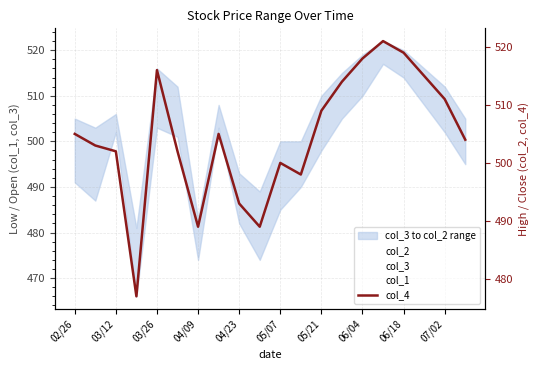

At which category does col_1 reach its first local valley?

03/12